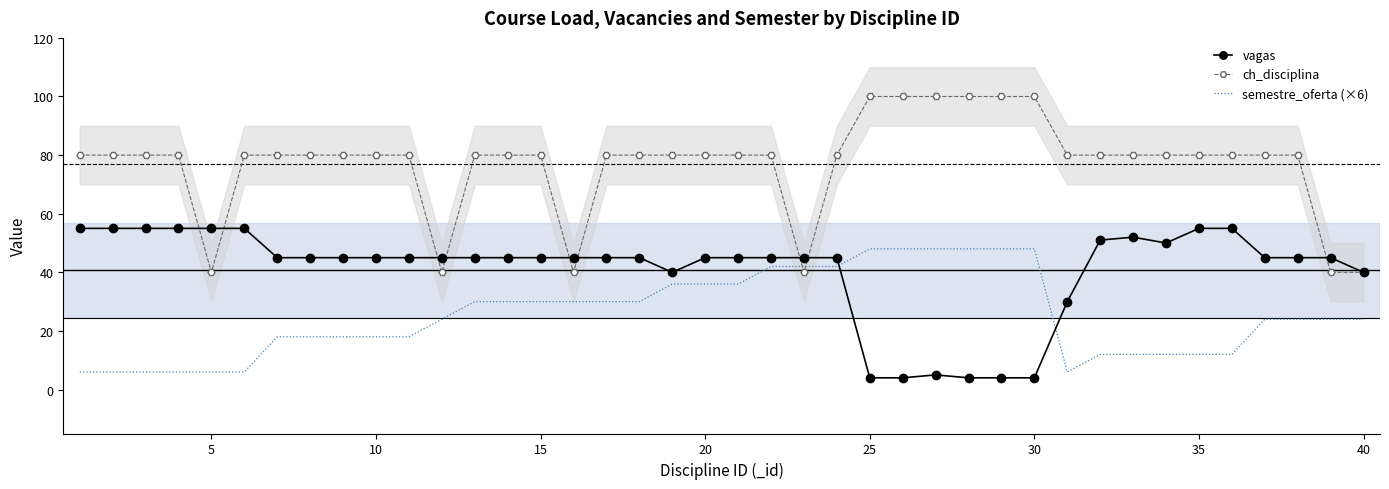

What is the highest value of the vagas series?

55